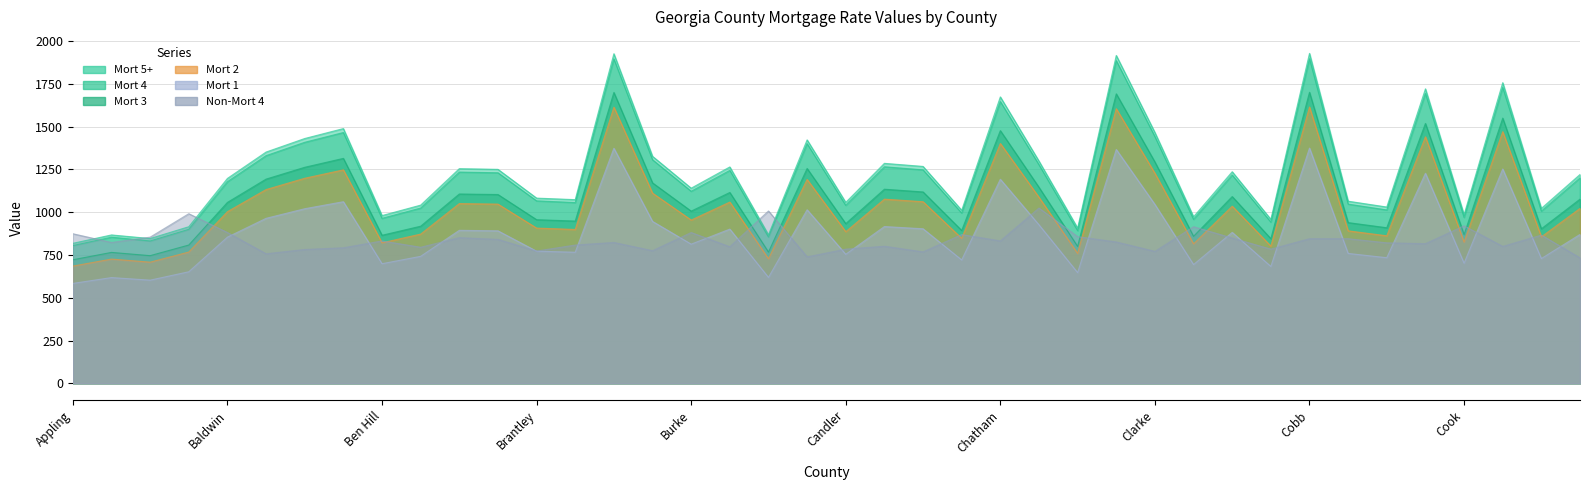

What position from the right is Cook?

4